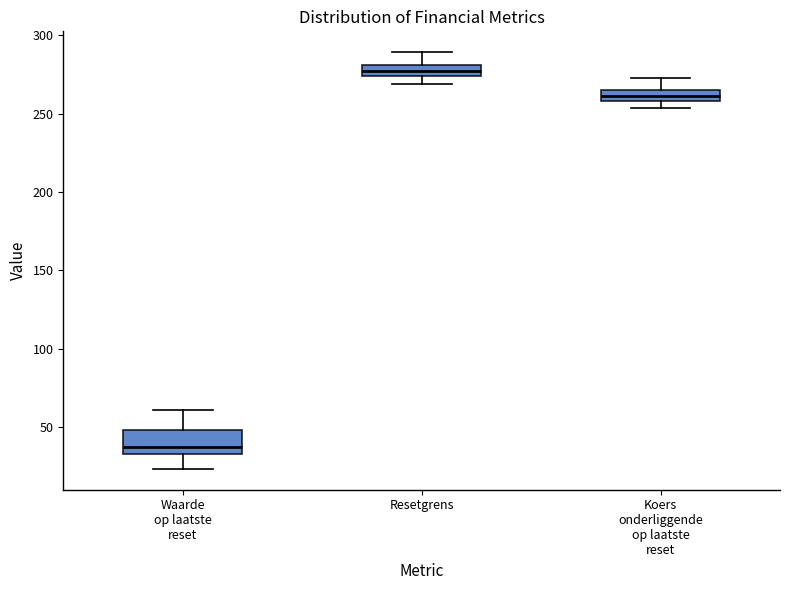

Which box's median line is the highest?

Resetgrens